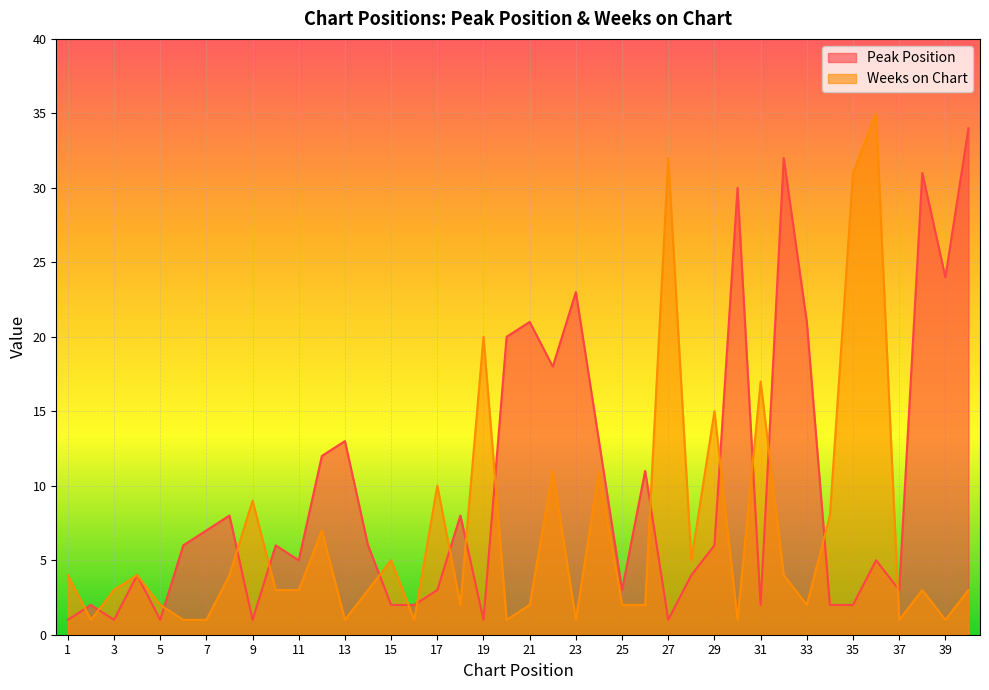

What is the value of the Weeks on Chart point at the 10th from the left?

3